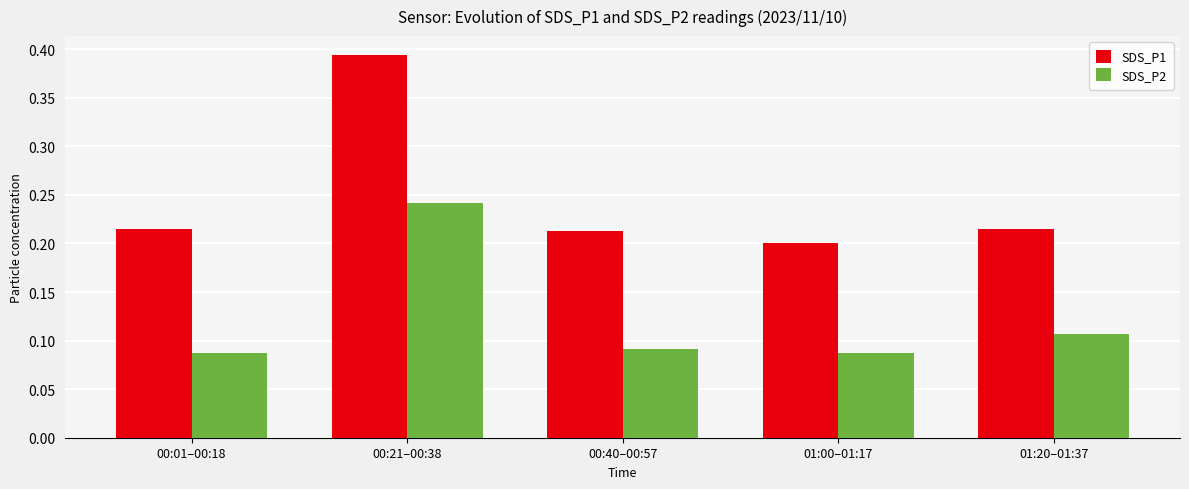

The SDS_P1 series shows 0.1 at 01:00–01:17. True or false?

False